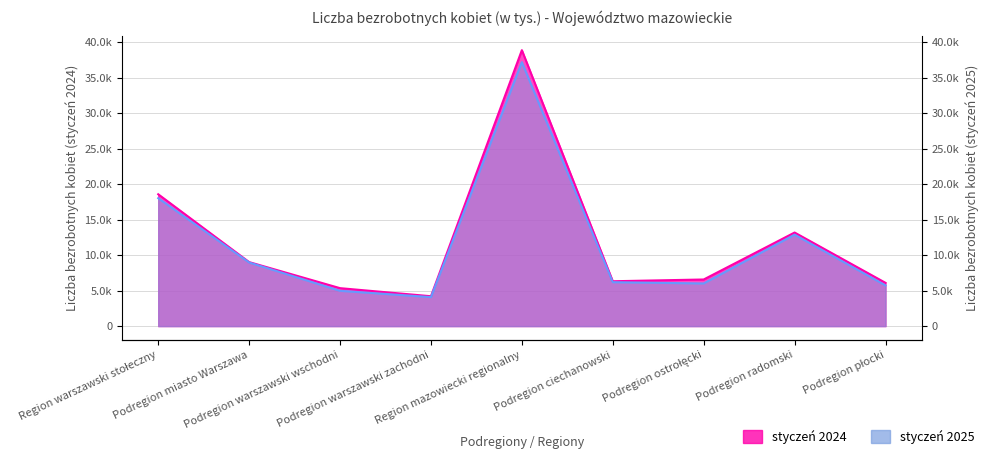

Which series changed the most between Region warszawski stołeczny and Region mazowiecki regionalny?

styczeń 2024